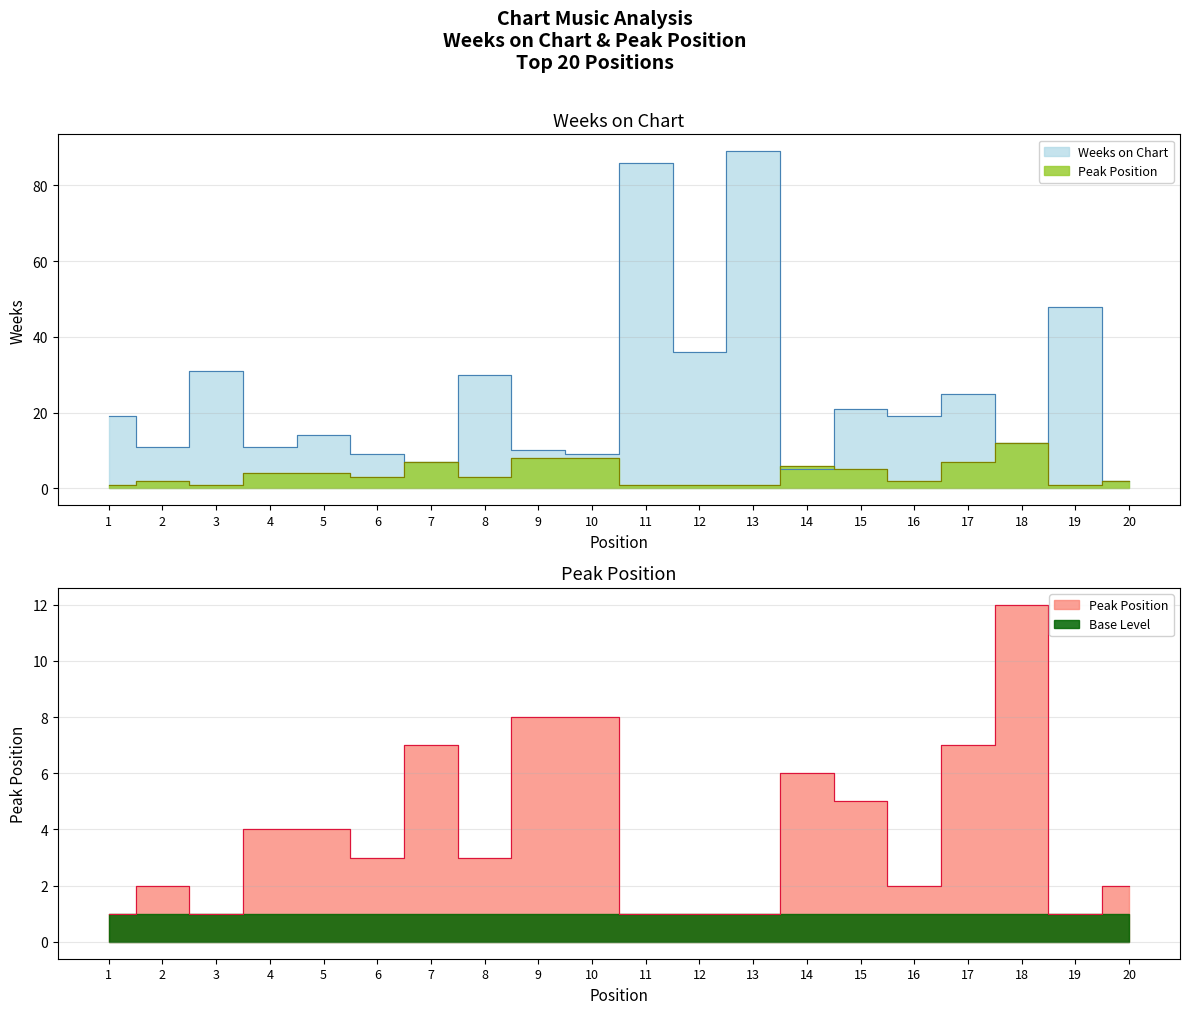

Is the value of Peak Position at 17 greater than the value of Weeks on Chart at 3?

No